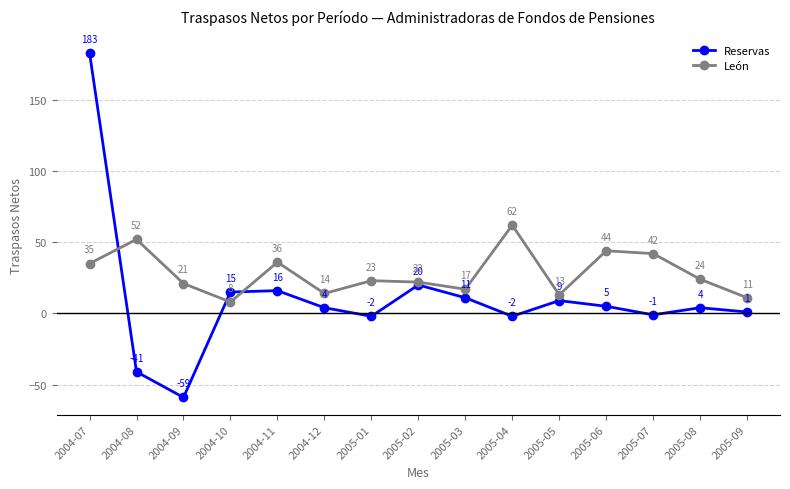

Reading left to right, list all the values displayed in this chart.

Reservas: 183	-41	-59	15	16	4	-2	20	11	-2	9	5	-1	4	1
León: 35	52	21	8	36	14	23	22	17	62	13	44	42	24	11